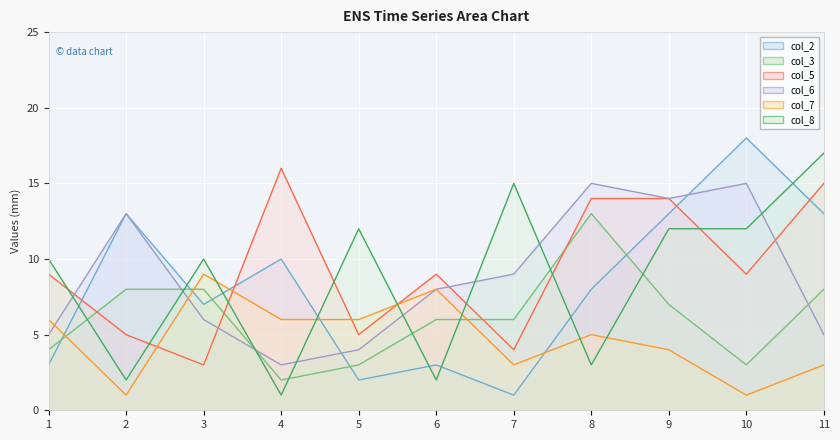

What are all the series names shown in the legend?

col_2, col_3, col_5, col_6, col_7, col_8